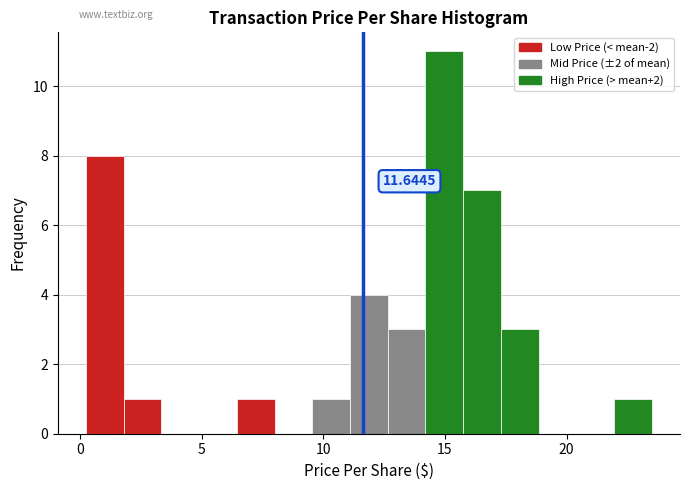

Read against the x-axis, roughly where is the centre of the tallest bar?

15.0